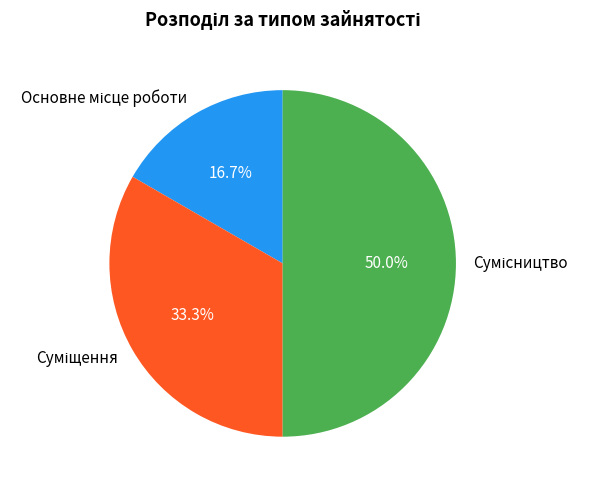

Count the number of slices in the pie.

3